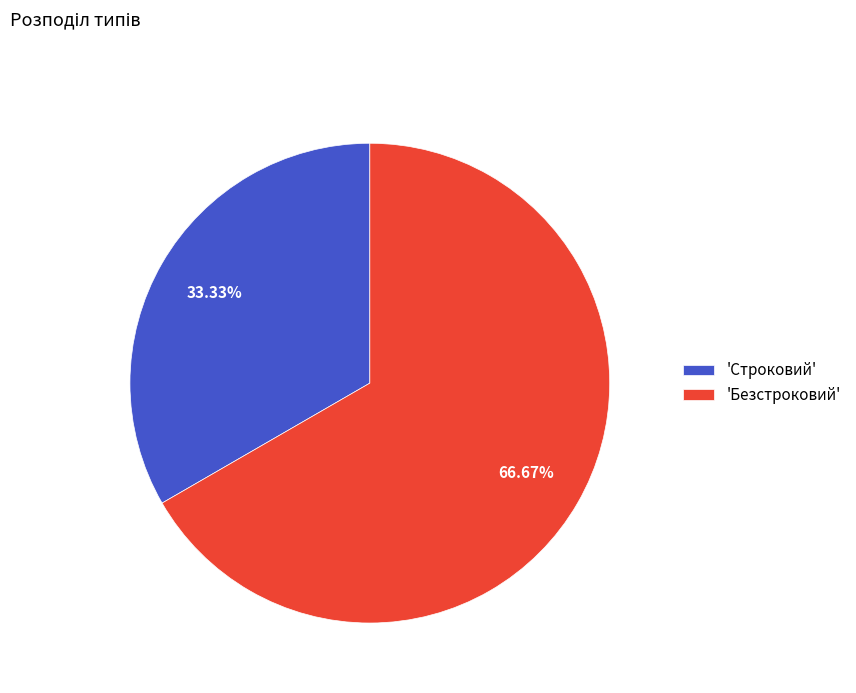

Which slice represents more than half of the pie?

'Безстроковий'